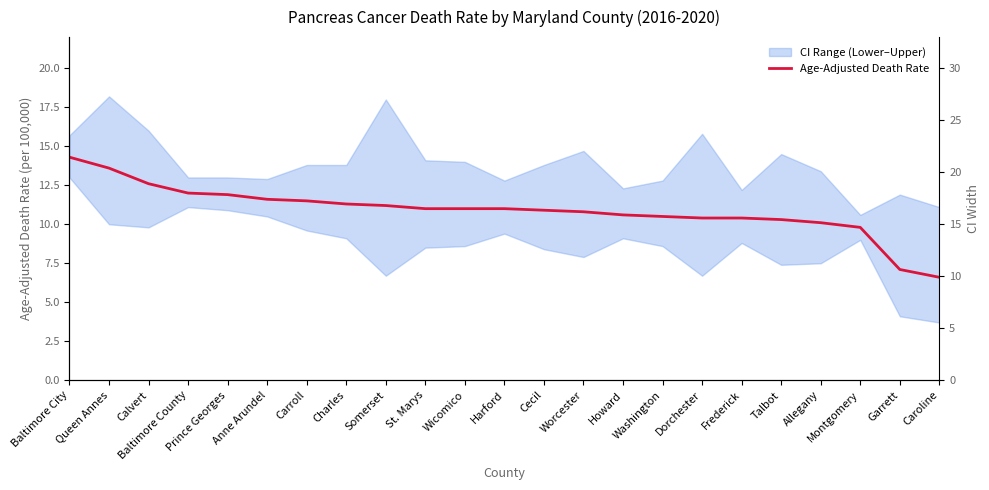

Count the number of values greater than 11.

9